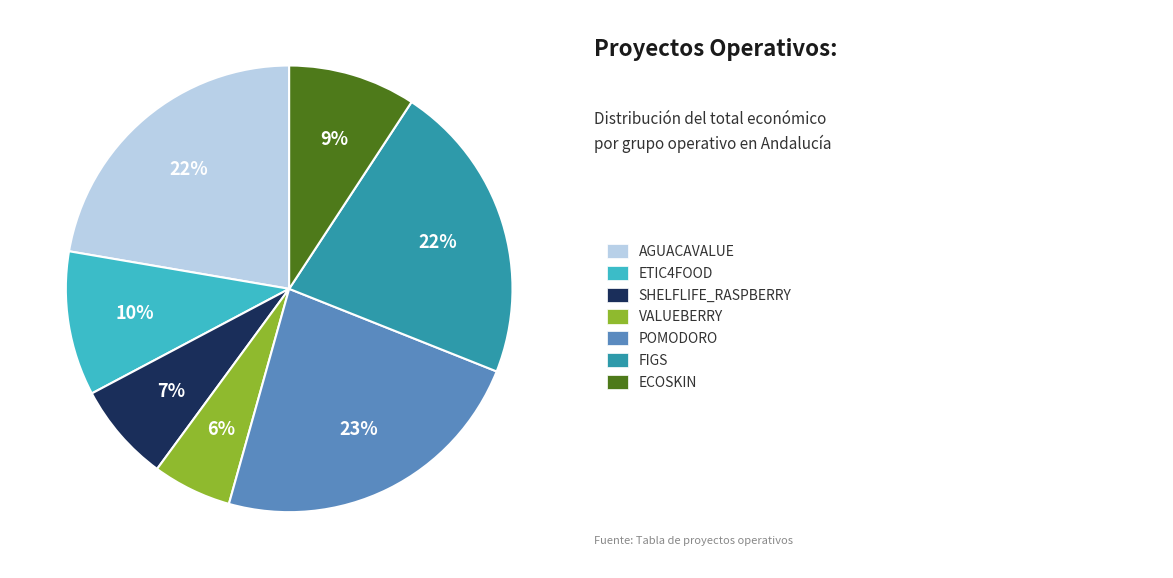

How many segments does this pie chart have?

7